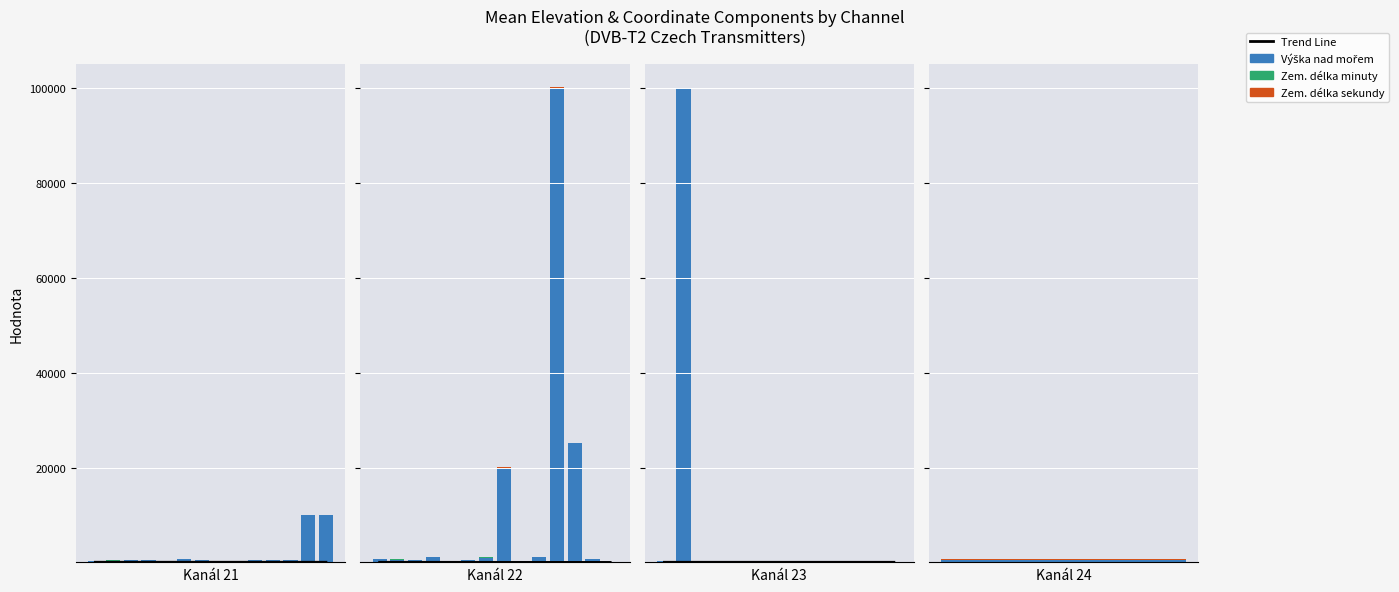

What are all the series names shown in the legend?

Trend Line, Výška nad mořem, Zem. délka minuty, Zem. délka sekundy